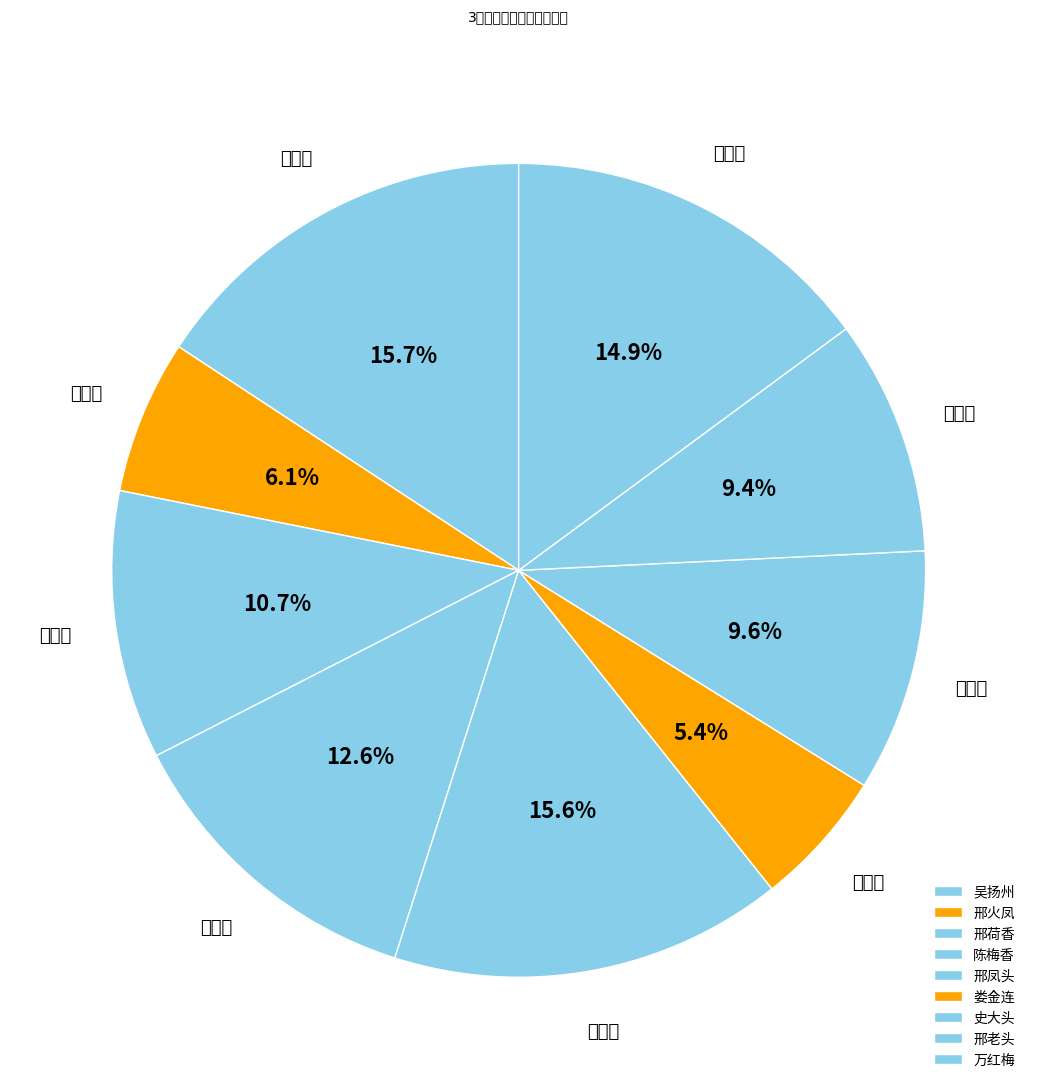

To the nearest percent, what percentage of the pie is 史大头?

10%